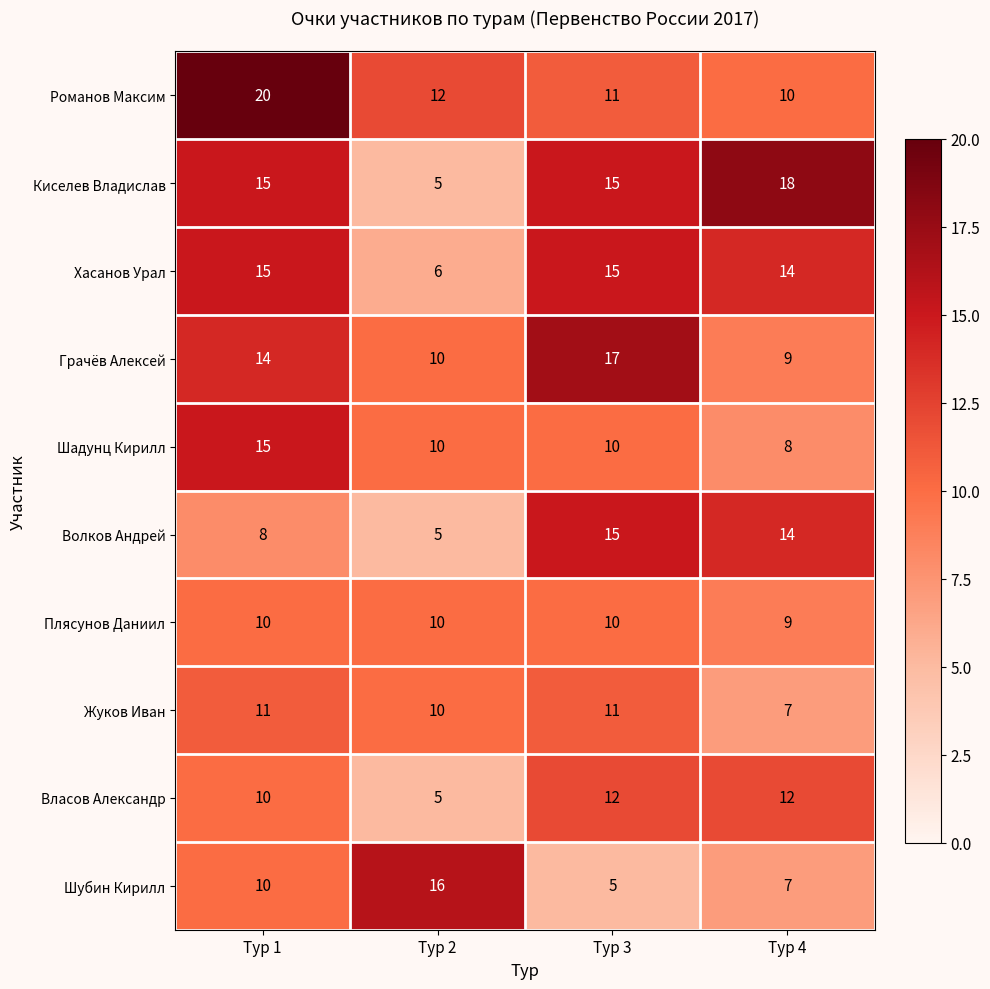

Between Тур 1 and Тур 4, which series saw the biggest shift?

Романов Максим